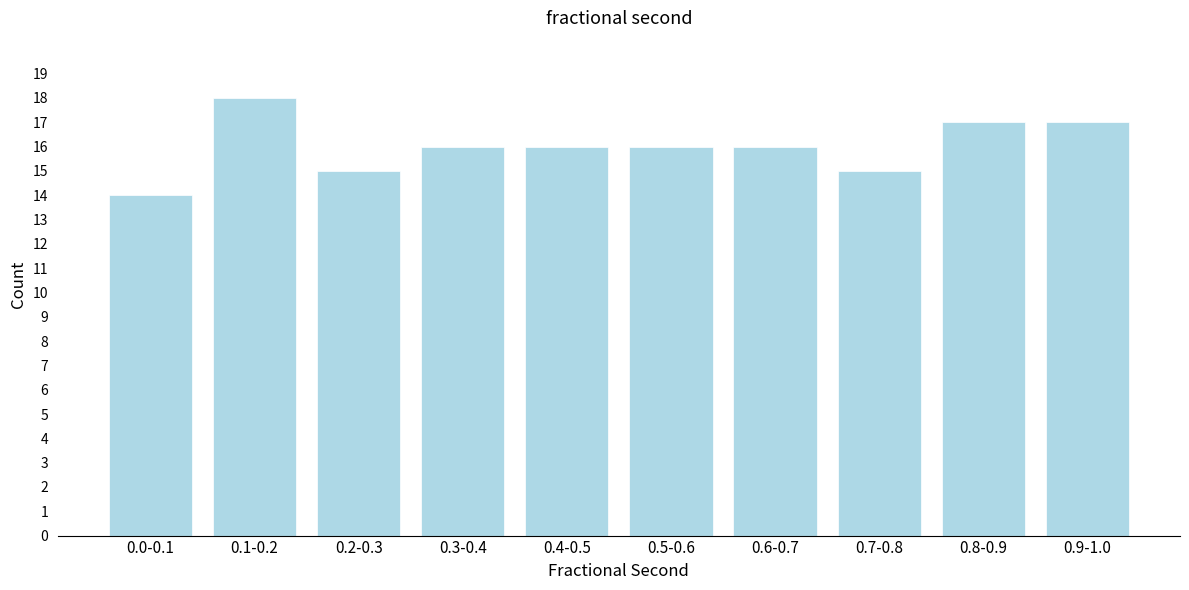

Reading right to left, list all the values displayed in this chart.

17	17	15	16	16	16	16	15	18	14